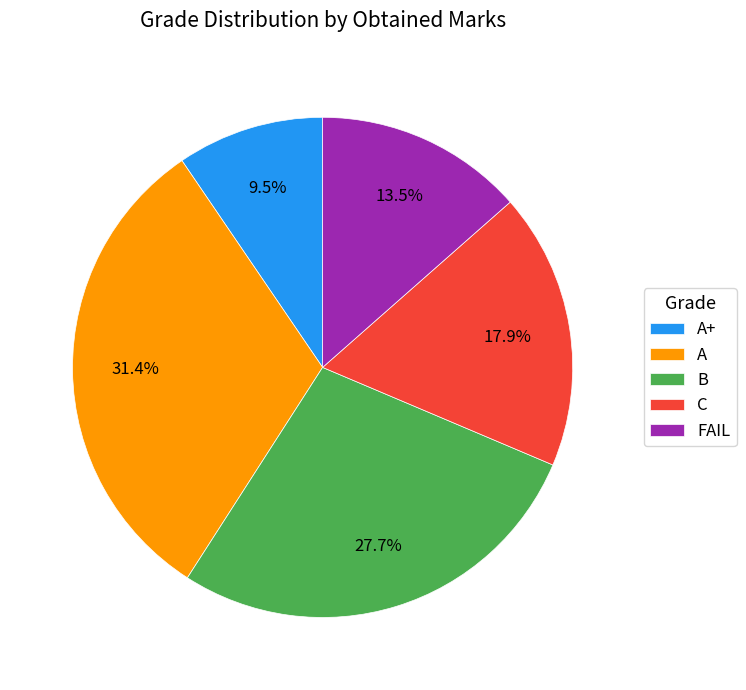

Does A represent more than half of the total?

No